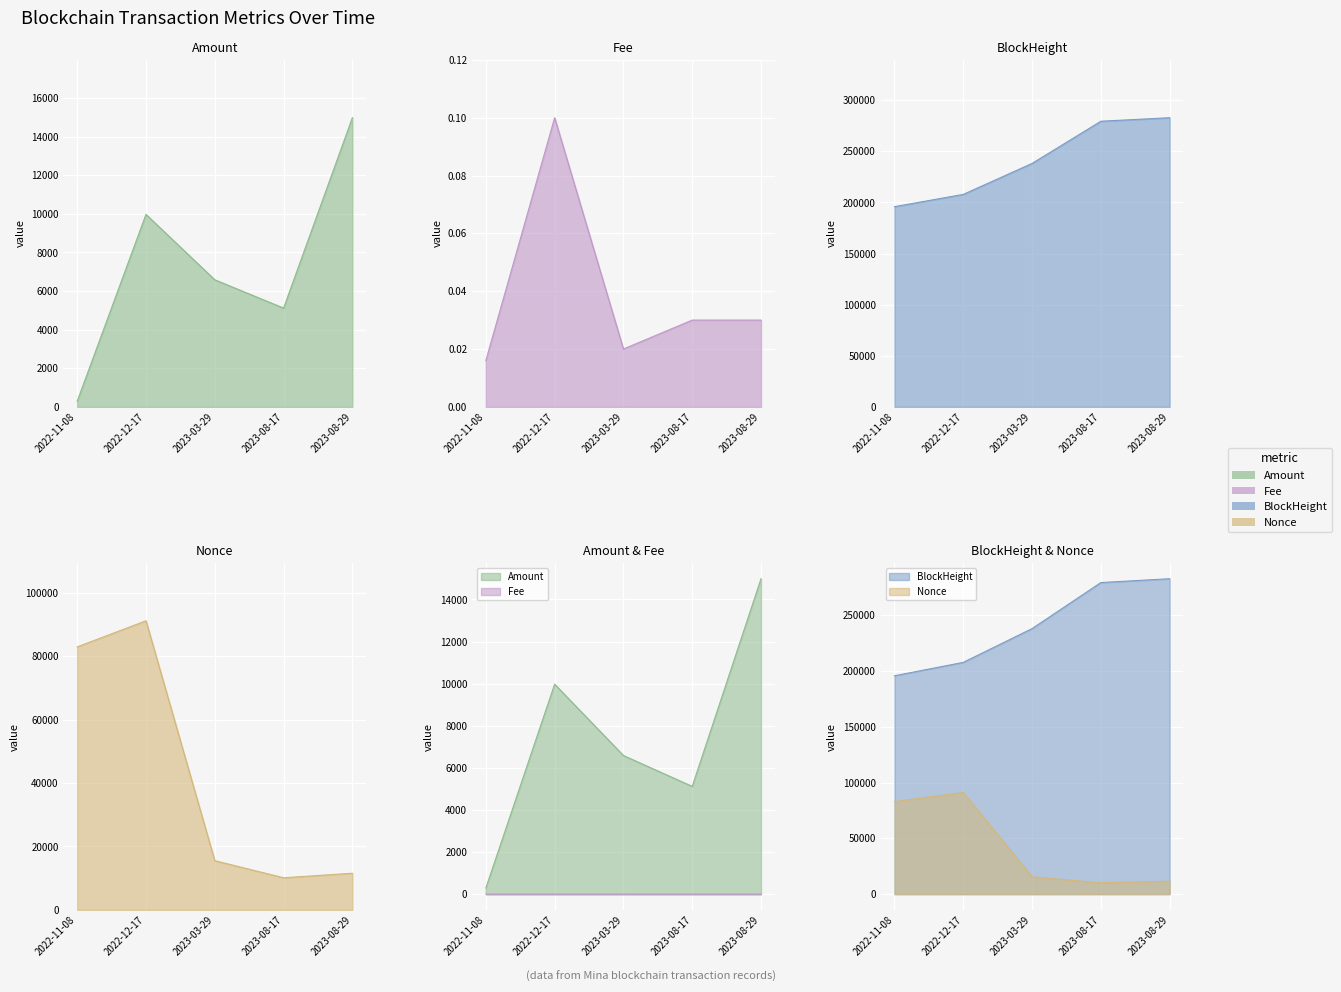

What is the sum of all BlockHeight values?

1204009.0